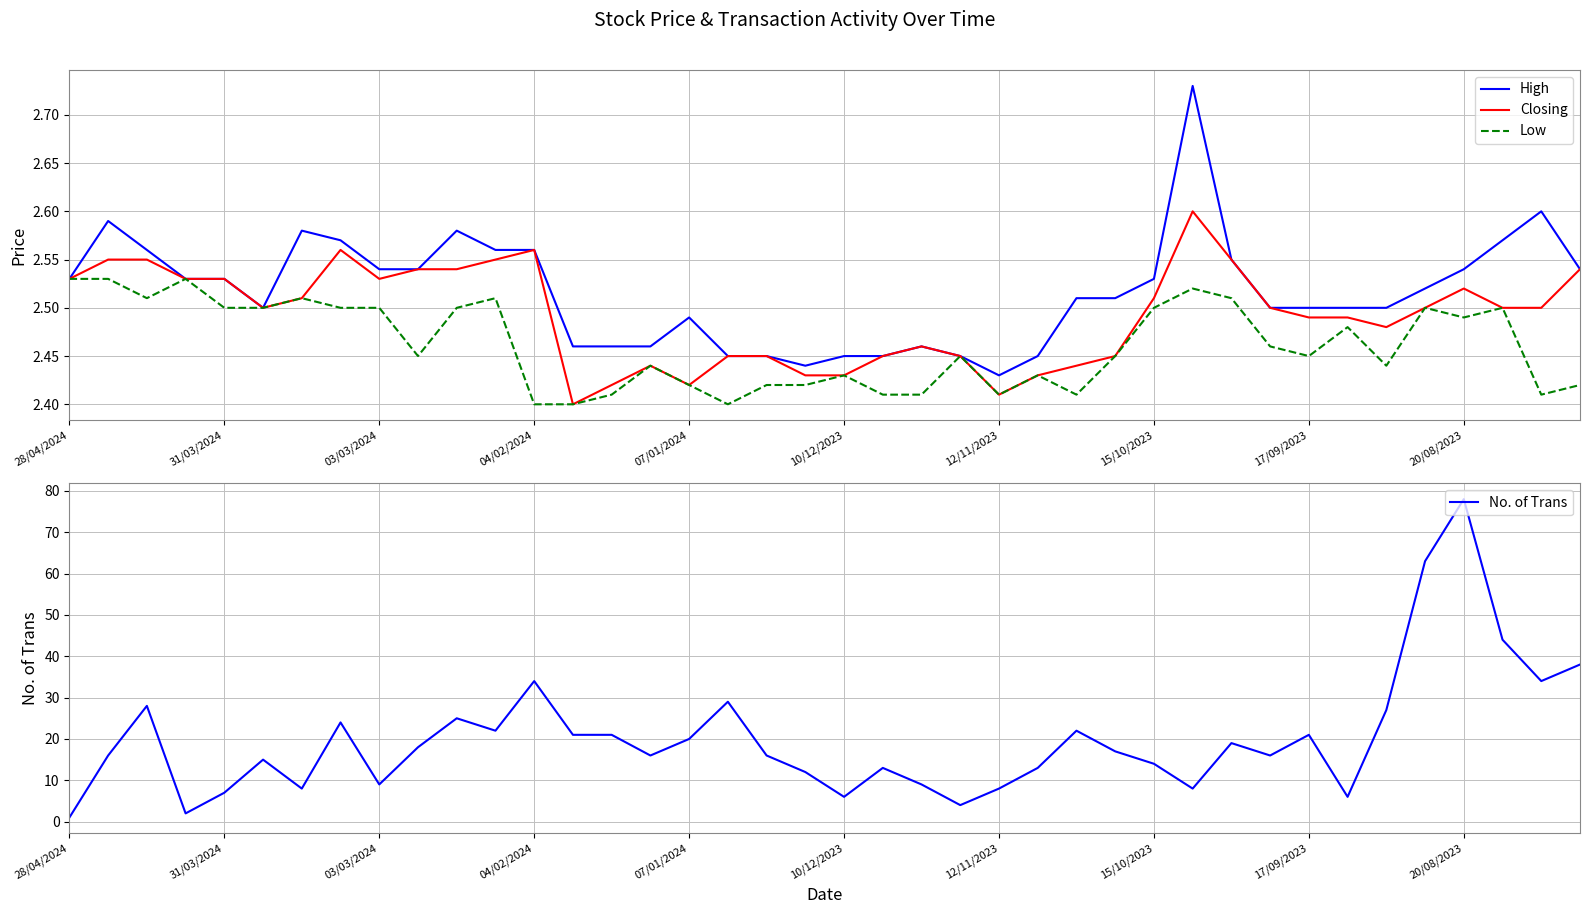

Rank the series by their maximum value, from lowest to highest.

Low, Closing, High, No. of Trans